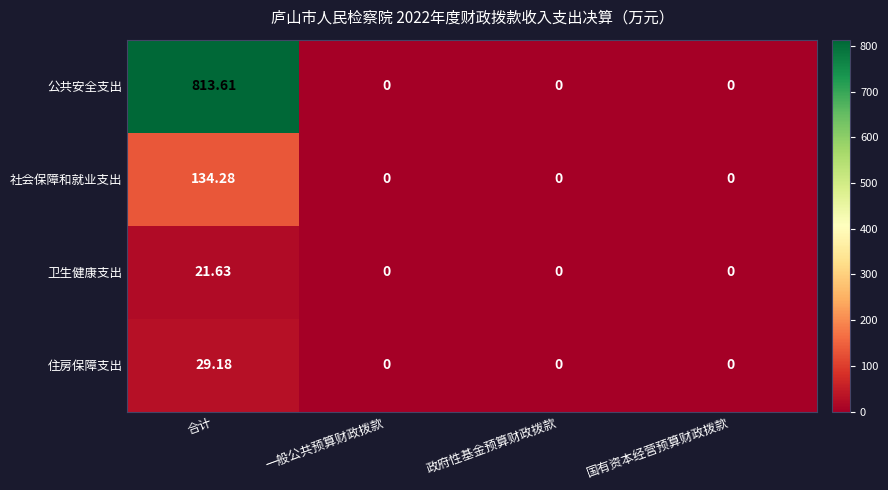

Rank the series by their maximum value, from highest to lowest.

公共安全支出, 社会保障和就业支出, 住房保障支出, 卫生健康支出